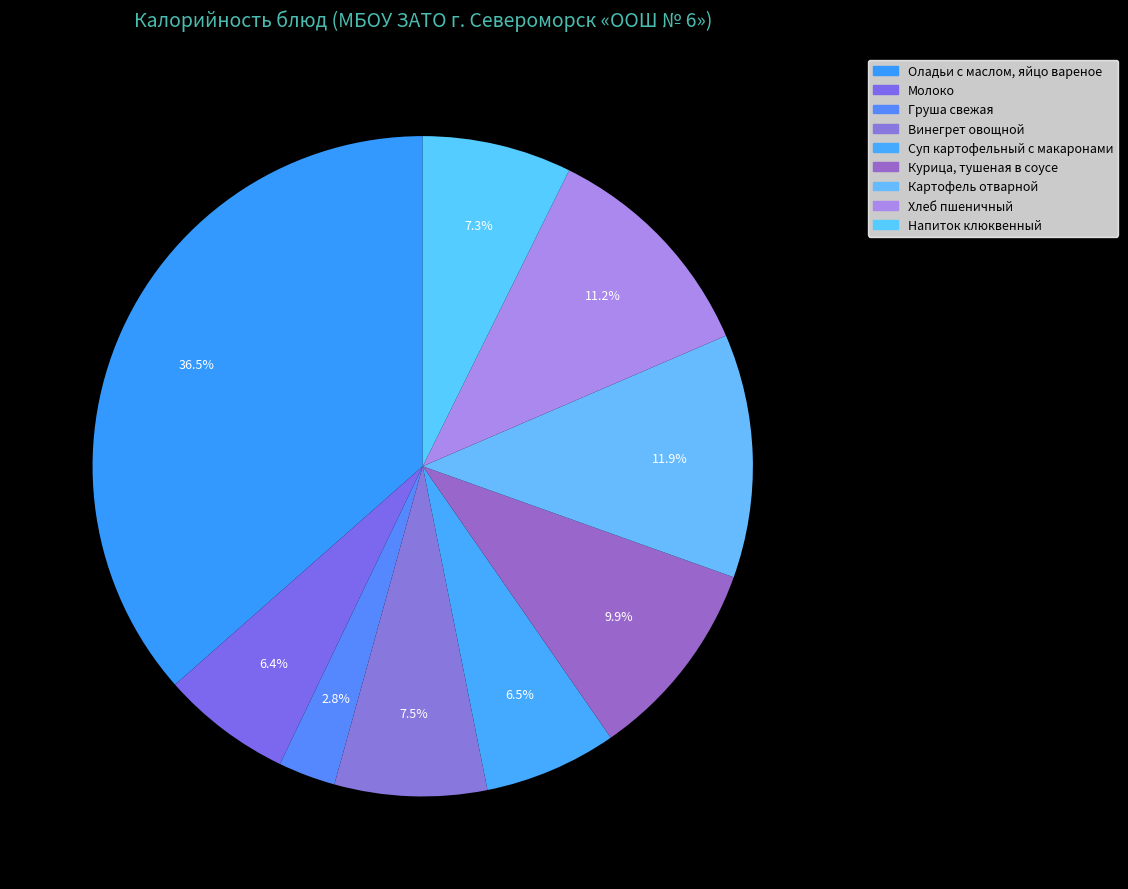

What is the largest slice in the pie chart?

Оладьи с маслом, яйцо вареное